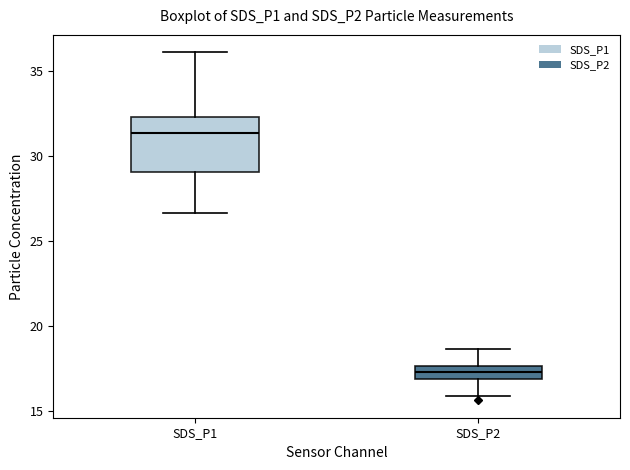

Which box has the lowest median line?

SDS_P2